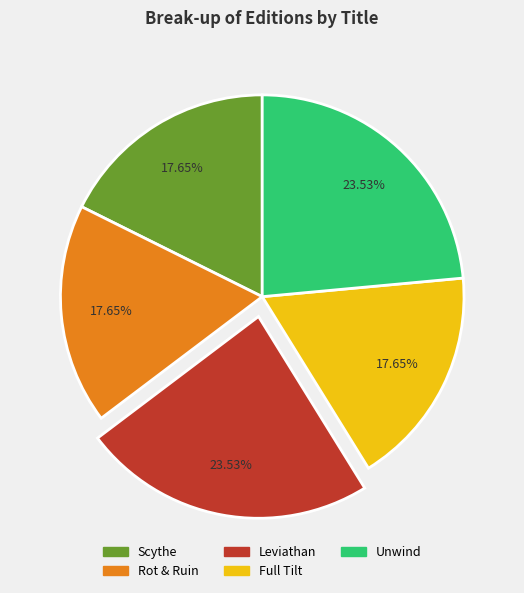

To the nearest percent, what percentage of the pie is Full Tilt?

18%